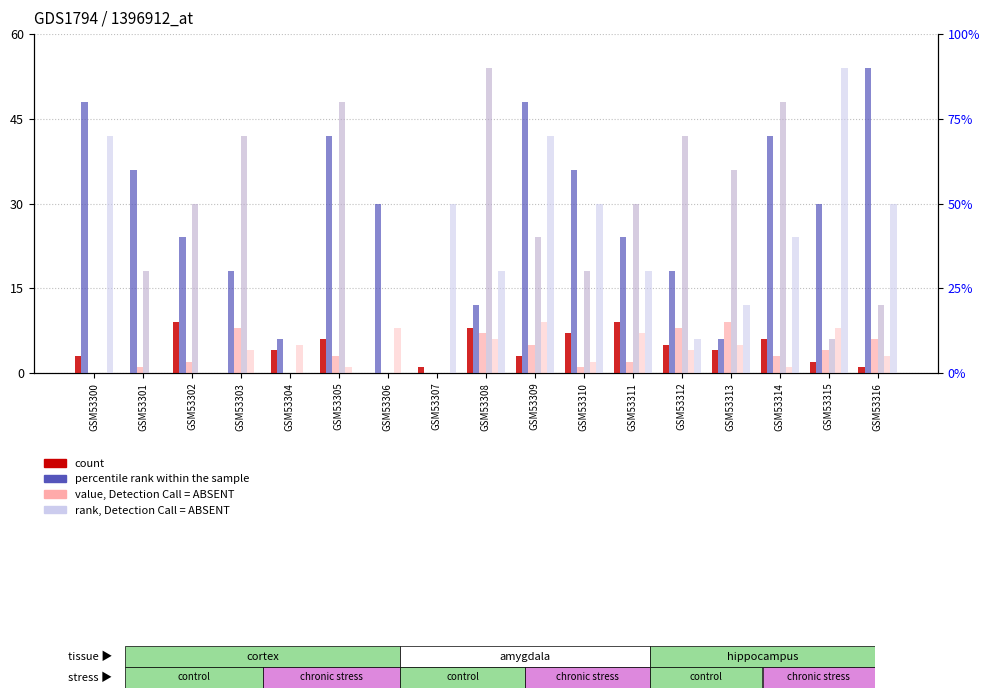

How many groups of bars are there?

17